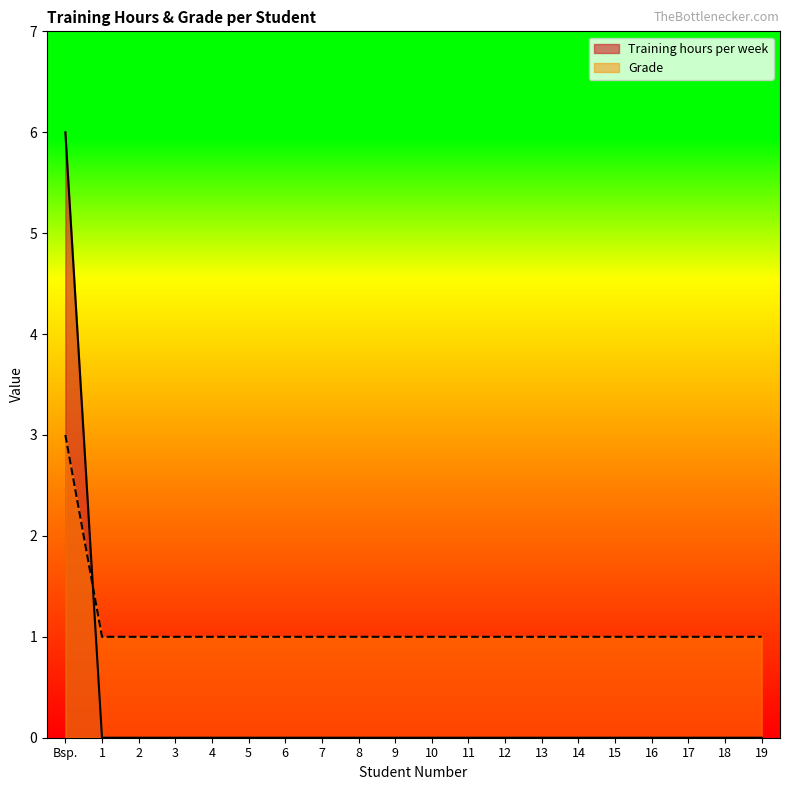

True or false: Training hours per week has a value of -4 at 3.

False